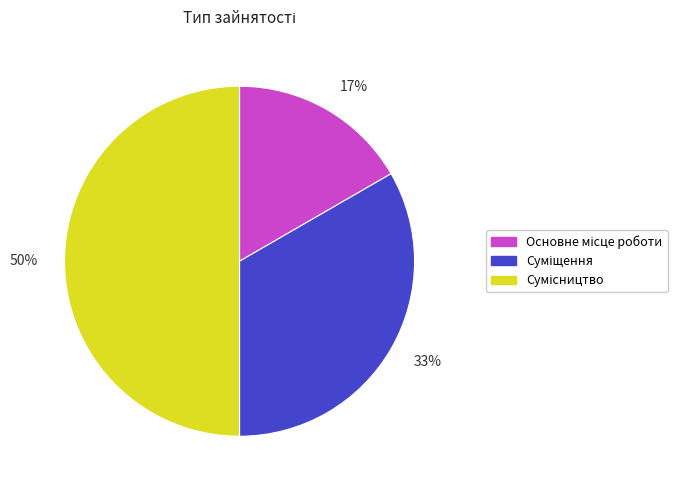

To the nearest percent, what is the average slice percentage?

33%